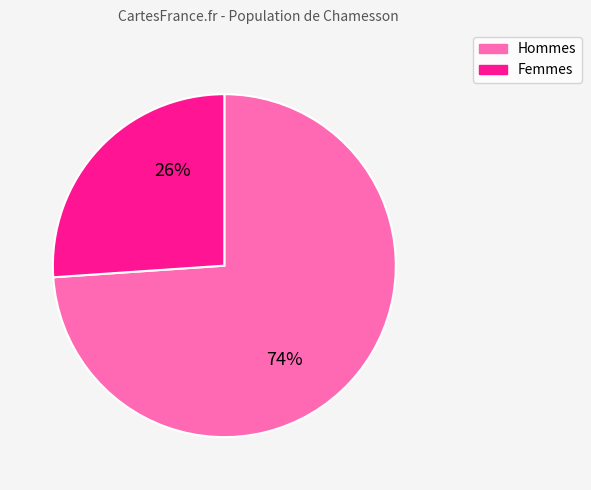

Which slice is the smallest?

Femmes